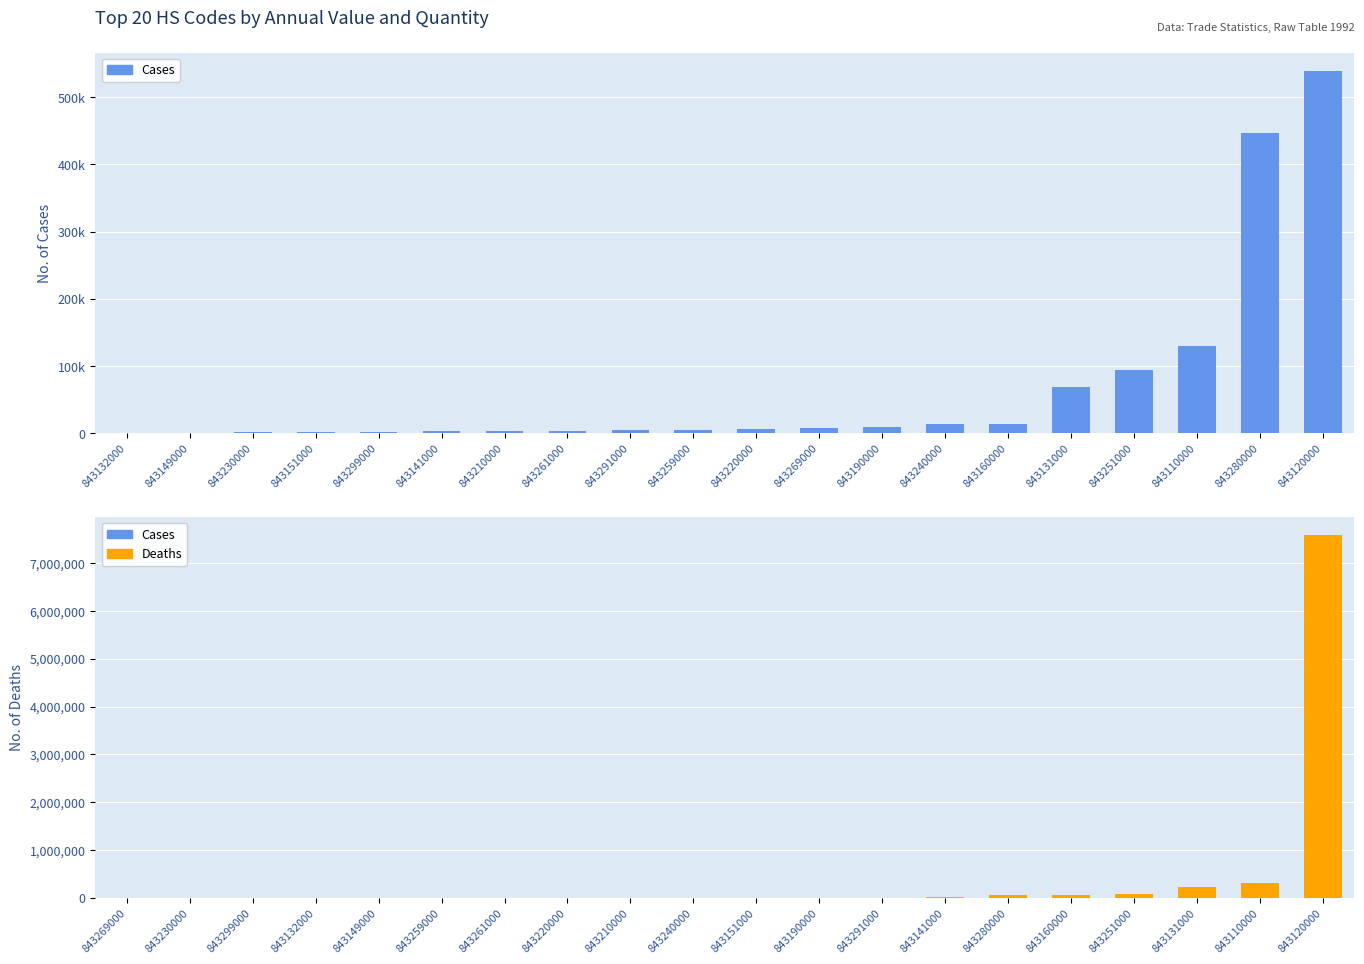

Where is Cases nearest to the value 270025?

843110000